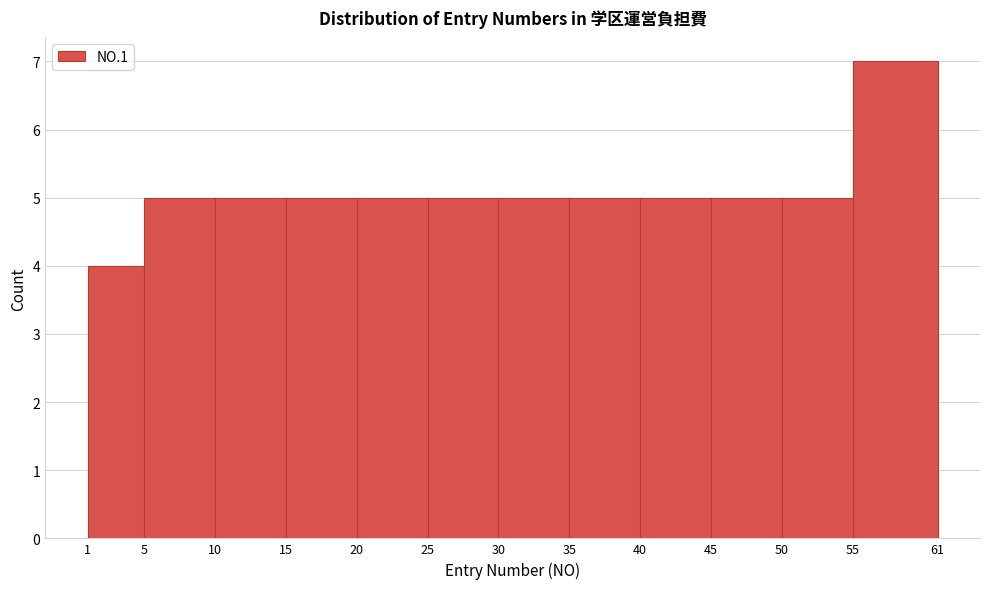

What is the height of the bar covering 10 to 15 on the x-axis? The values are not printed on the chart, so give them approximately, as read against the axis.

5